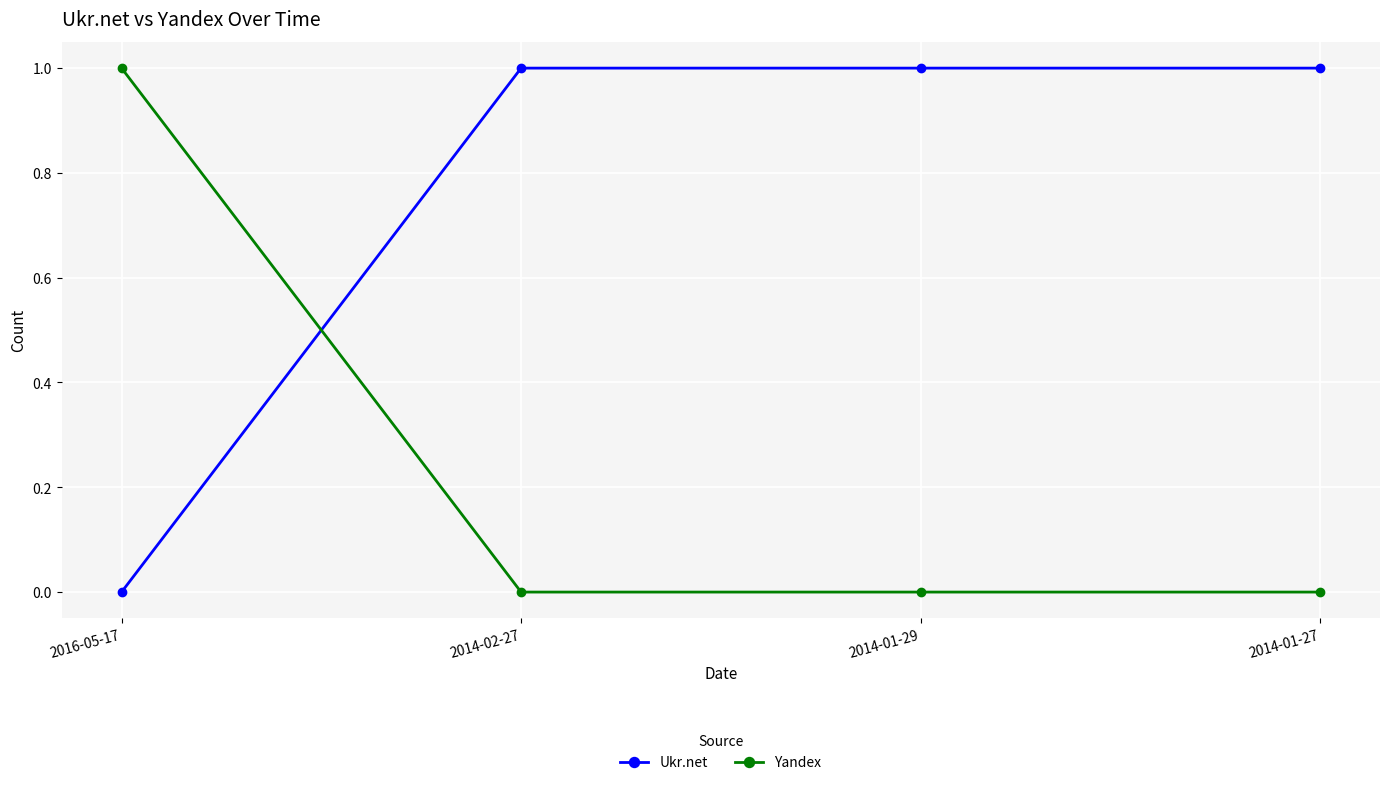

Which series has the largest total across all categories?

Ukr.net